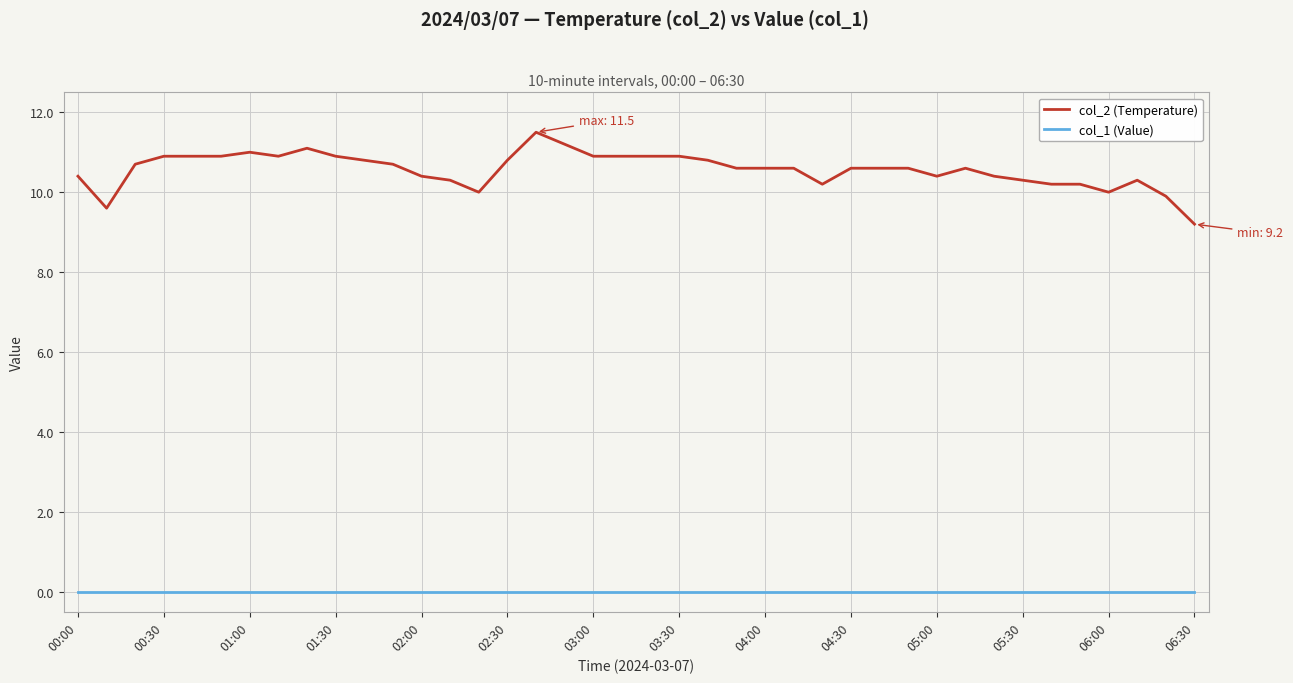

Rank the series by their maximum value, from highest to lowest.

col_2 (Temperature), col_1 (Value)